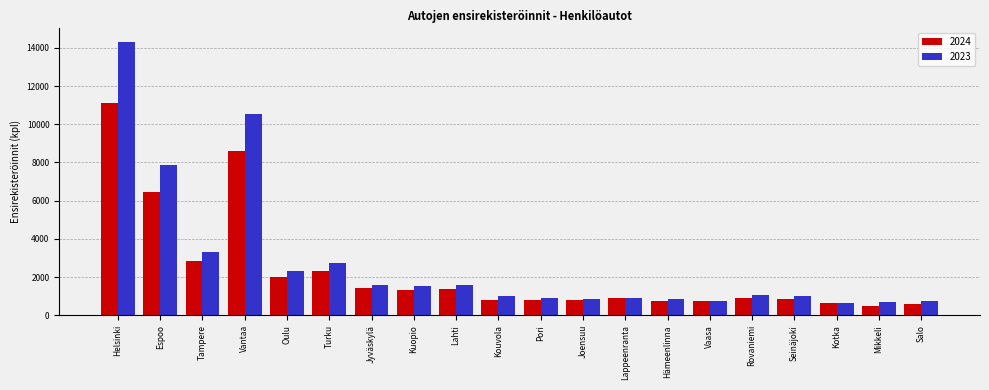

What are all the series names shown in the legend?

2024, 2023